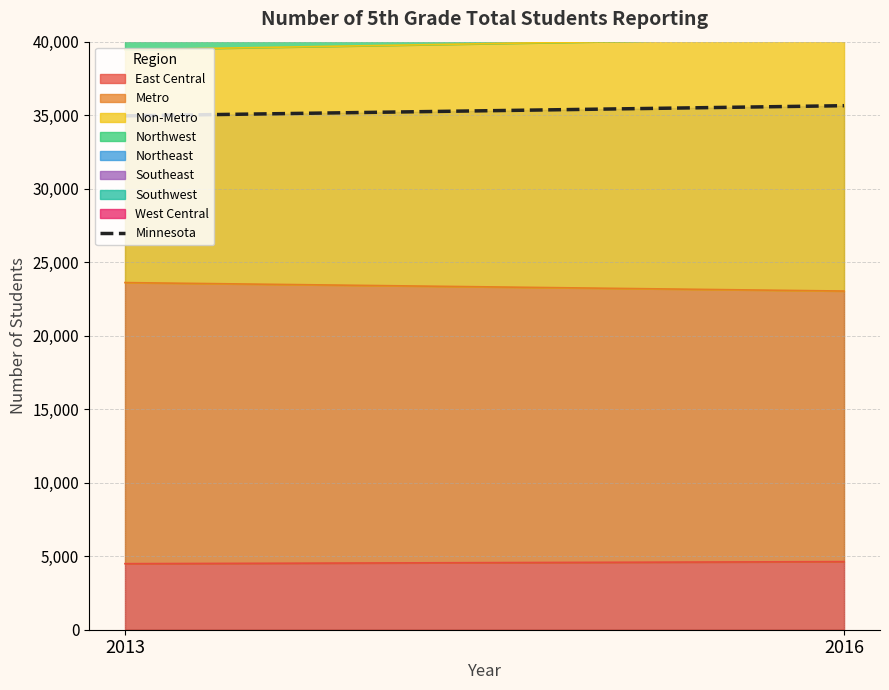

List the labels in order of value, smallest first.

2013, 2016